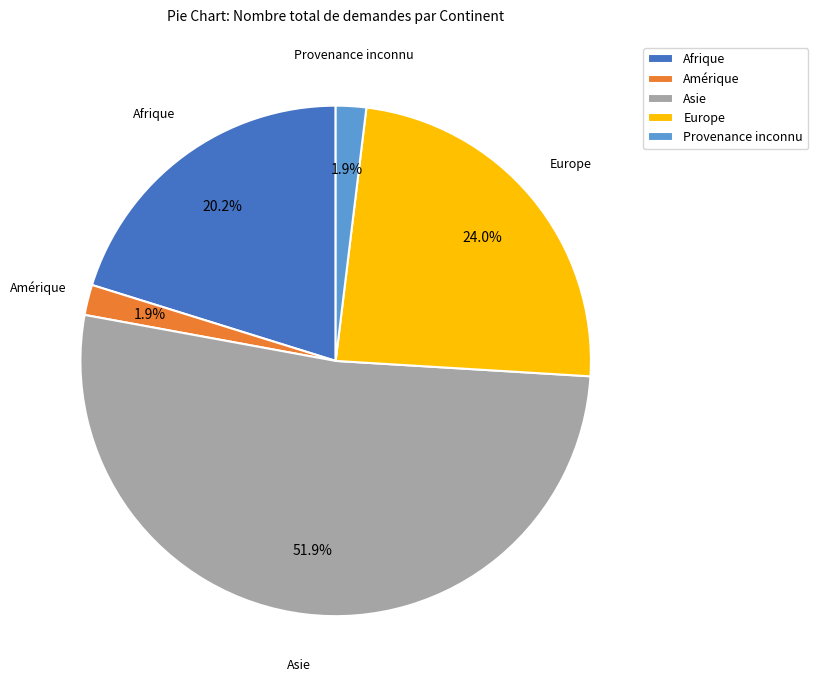

Combined, what portion of the pie is Asie and Europe?

76.0%